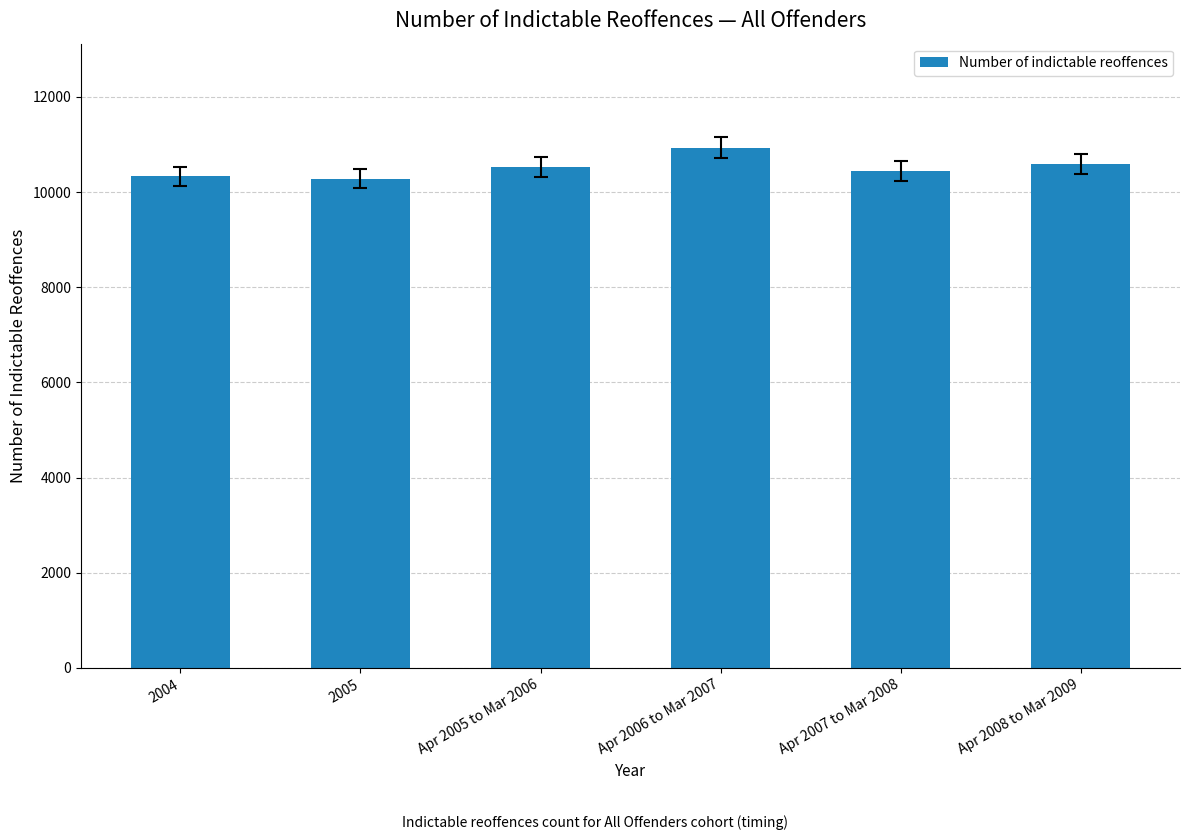

The value at Apr 2008 to Mar 2009 is 2970. True or false?

False